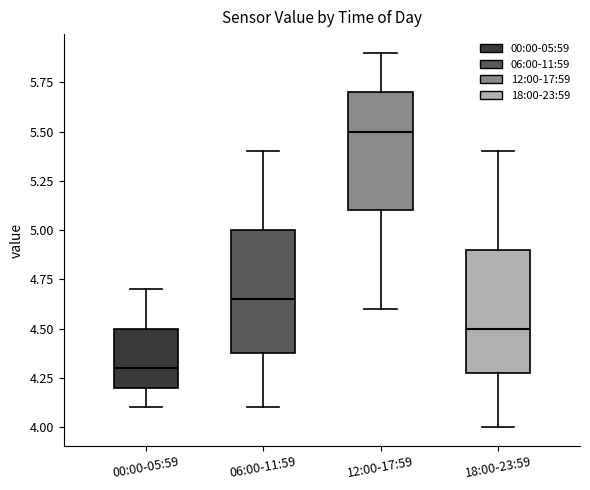

Where does the median line of the box for 18:00-23:59 sit on the y-axis? The values are not printed on the chart, so give them approximately, as read against the axis.

4.50